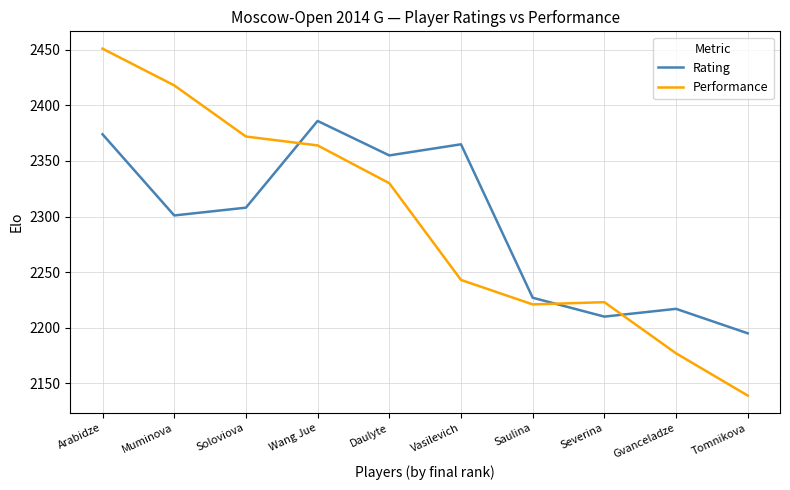

Reading left to right, extract all data points from this chart.

Rating: 2374	2301	2308	2386	2355	2365	2227	2210	2217	2195
Performance: 2451	2418	2372	2364	2330	2243	2221	2223	2177	2139